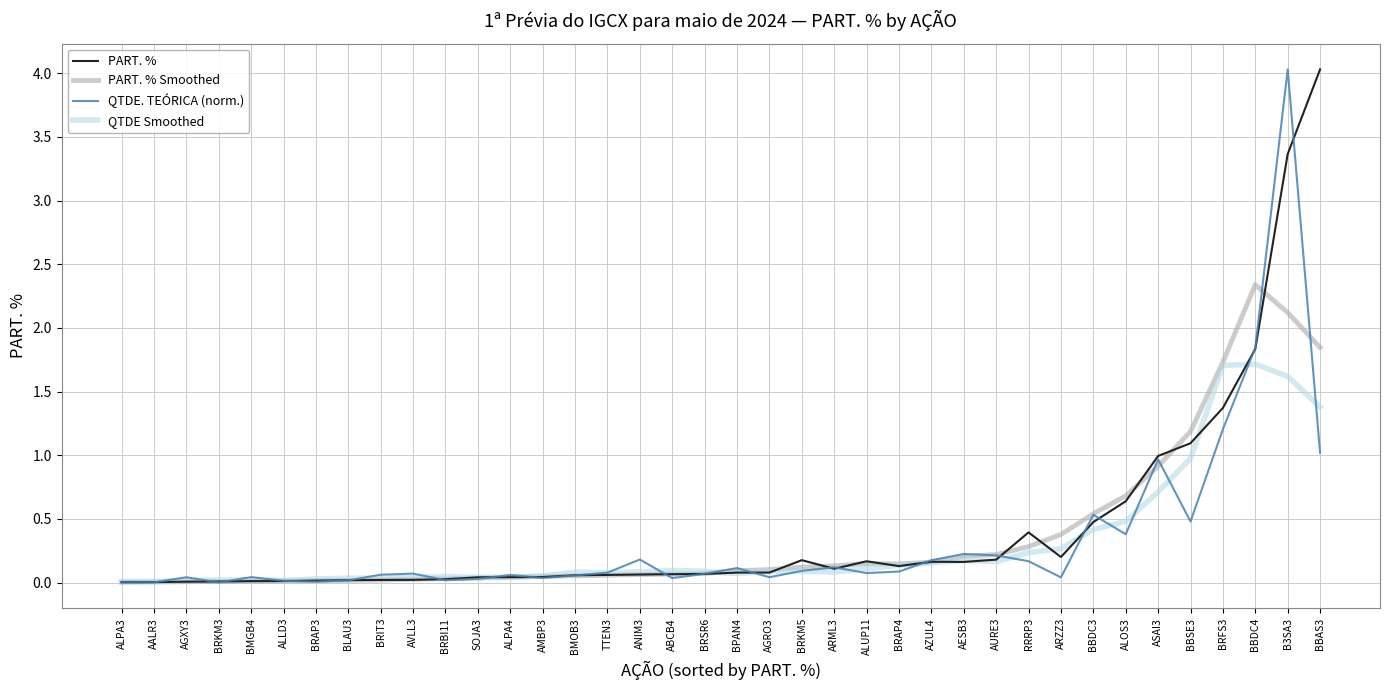

What position from the left is BRFS3?

35